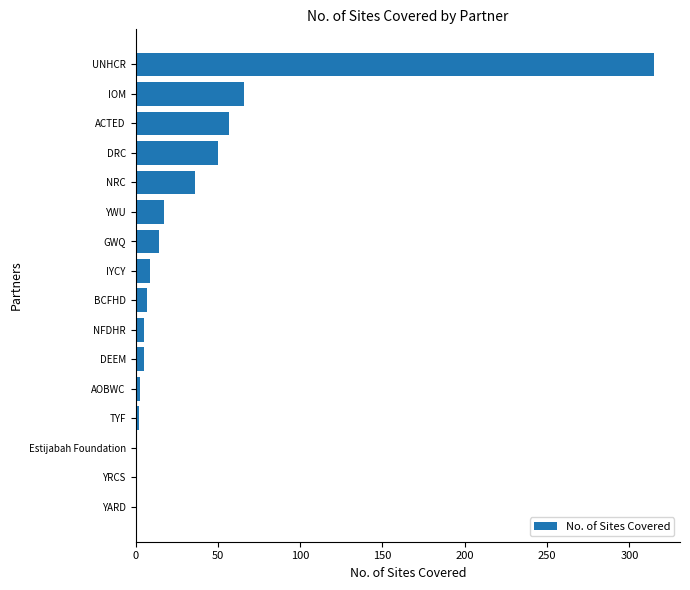

How many categories are shown in the chart?

16